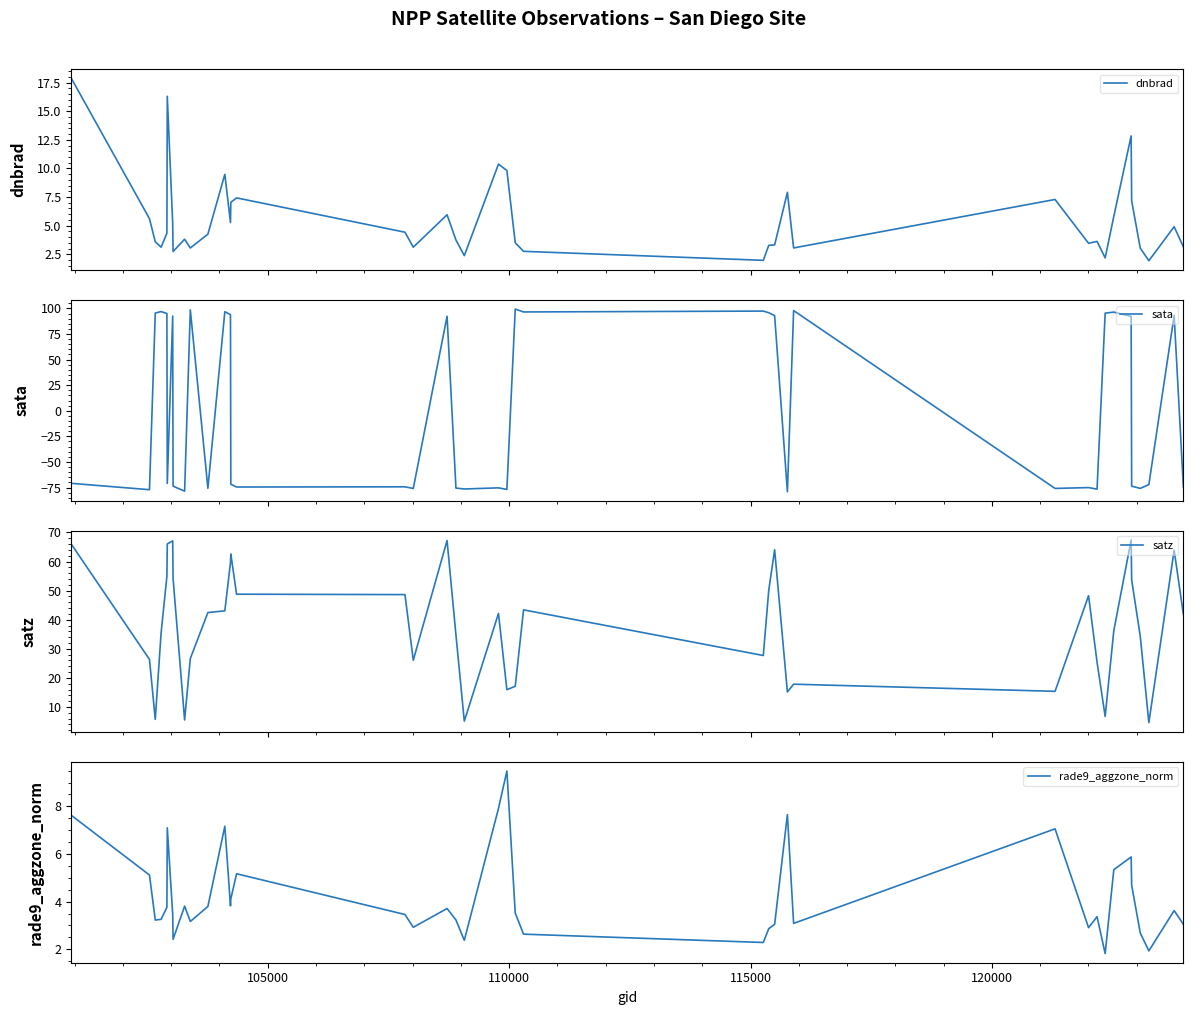

Count the number of data series in this chart.

4